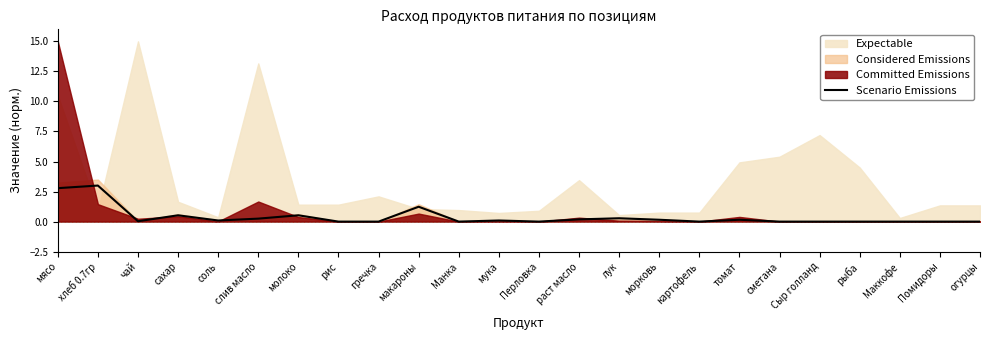

Which label corresponds to the smallest value in the chart?

рис